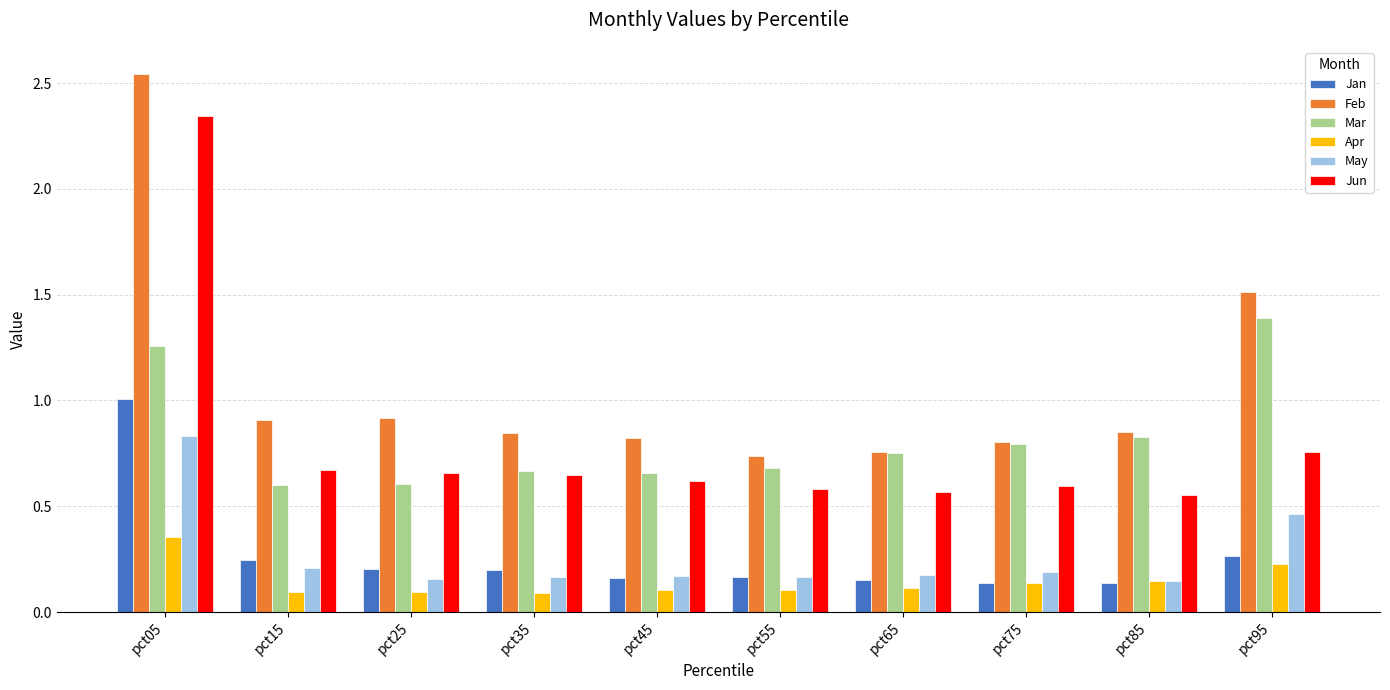

What is the sum of the Jun values at pct45 and pct65?

1.2